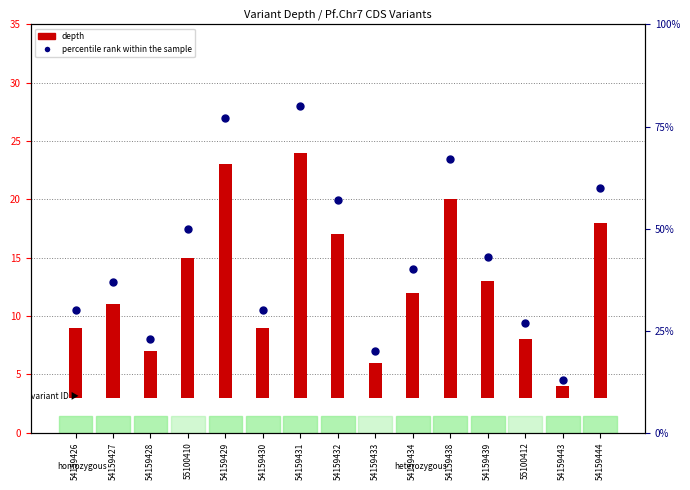

Approximately how many times larger is the value at 54159431 compared to 54159443?

6.2